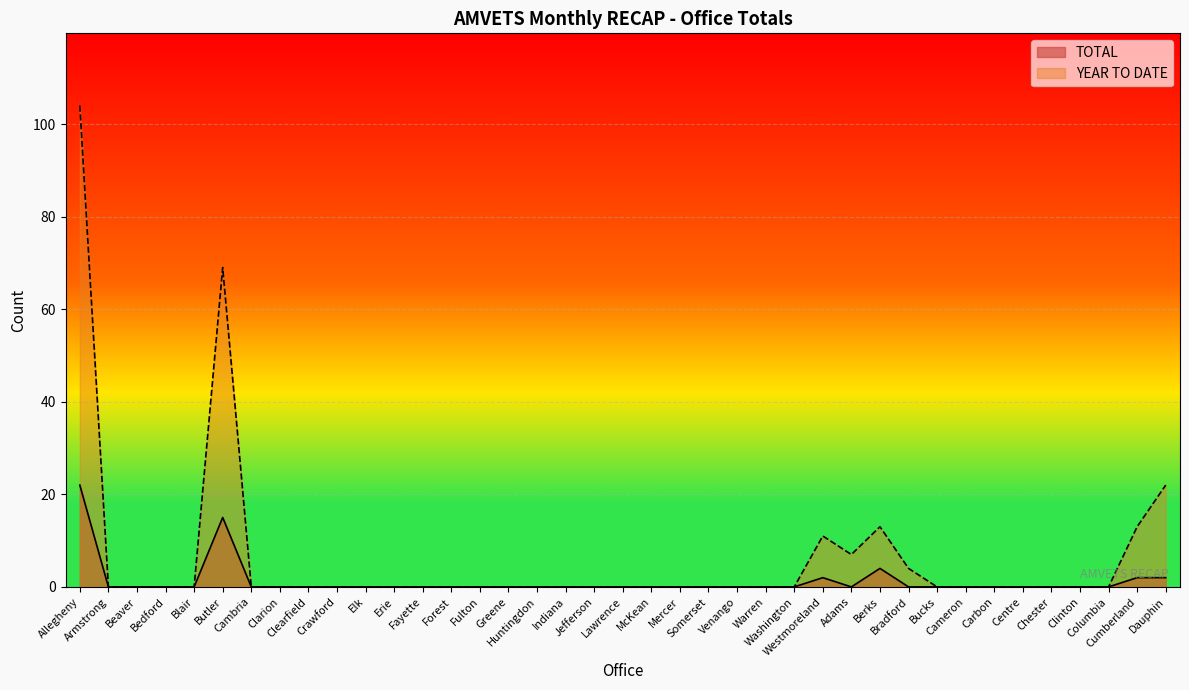

How many categories are shown in the chart?

39